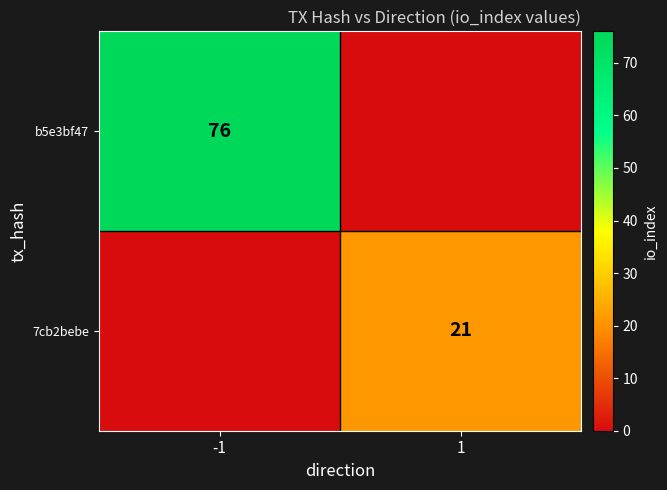

How many distinct data groups are displayed?

2